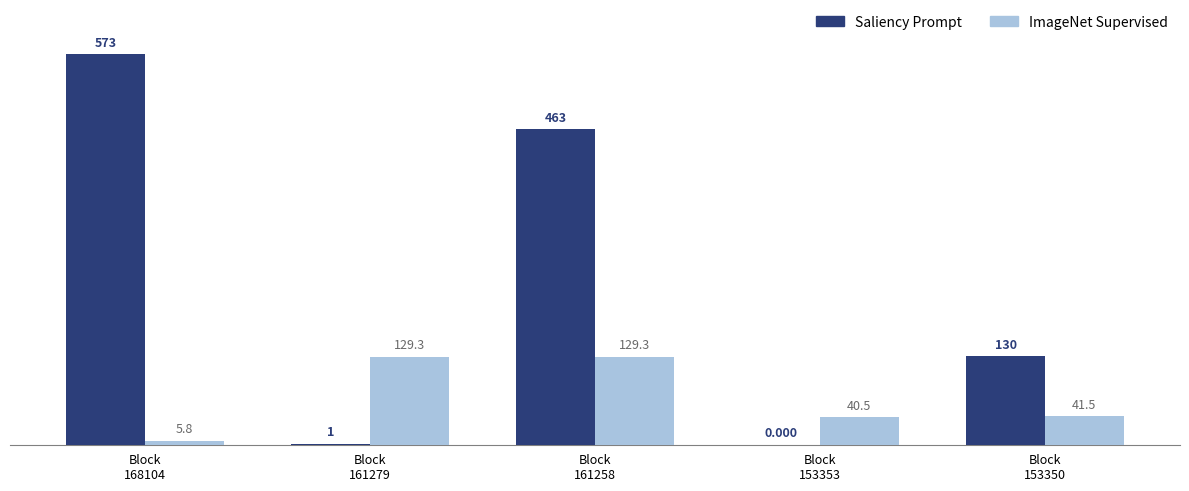

What is the average value of the Saliency Prompt series?

233.4